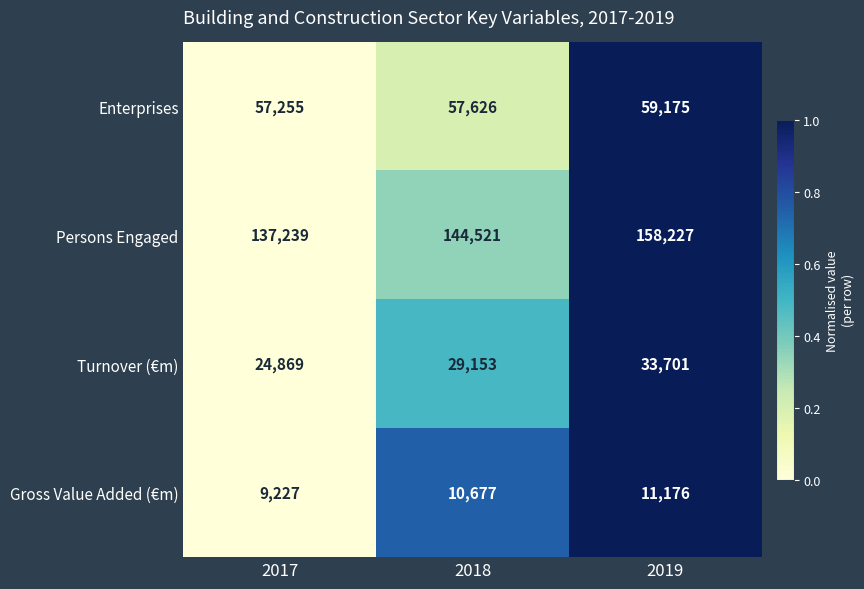

How many values in the Persons Engaged series are below 144521?

1